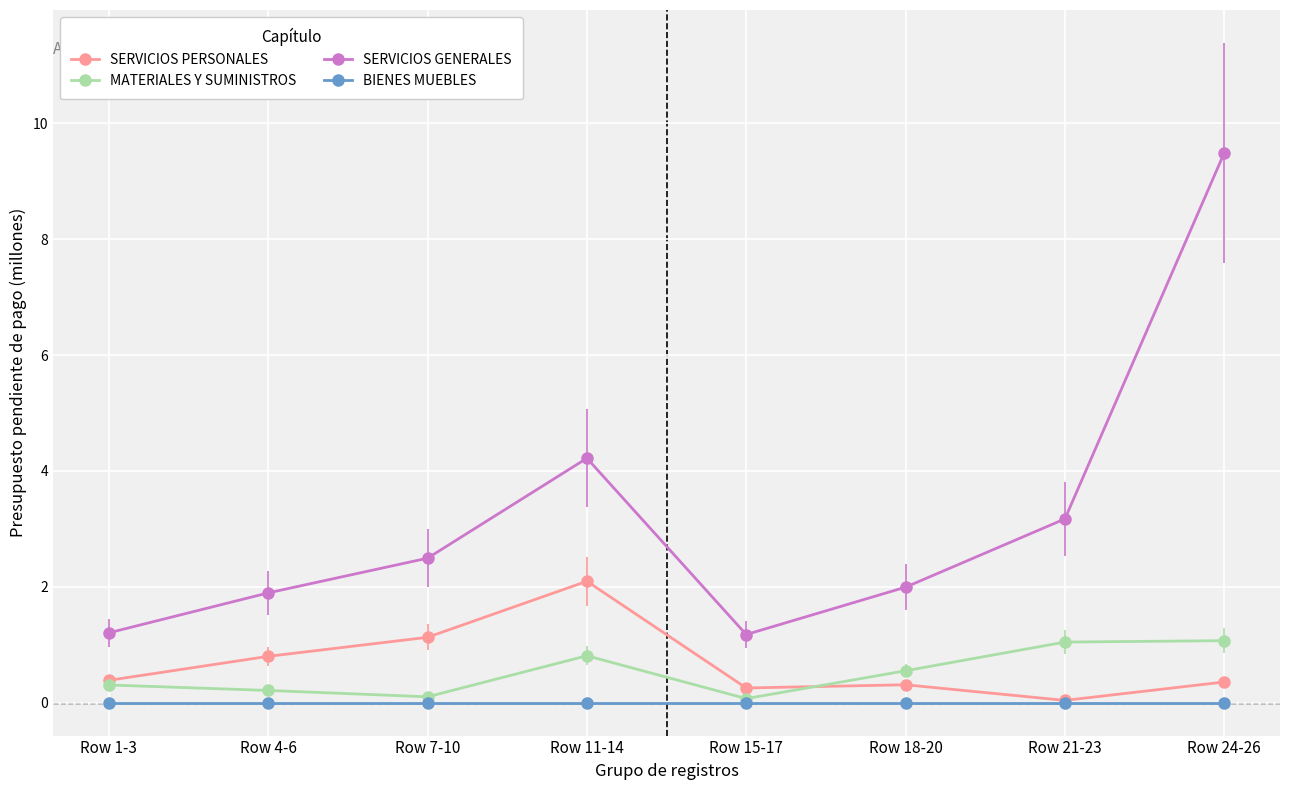

Rank the series by their maximum value, from highest to lowest.

SERVICIOS GENERALES, SERVICIOS PERSONALES, MATERIALES Y SUMINISTROS, BIENES MUEBLES